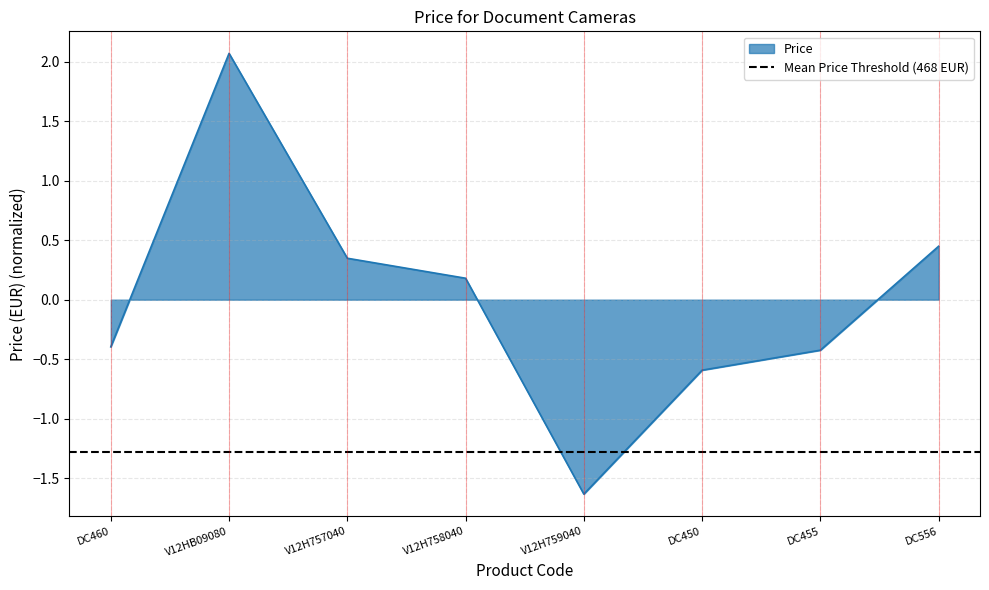

True or false: there are more than 0 points higher than both neighbors.

True